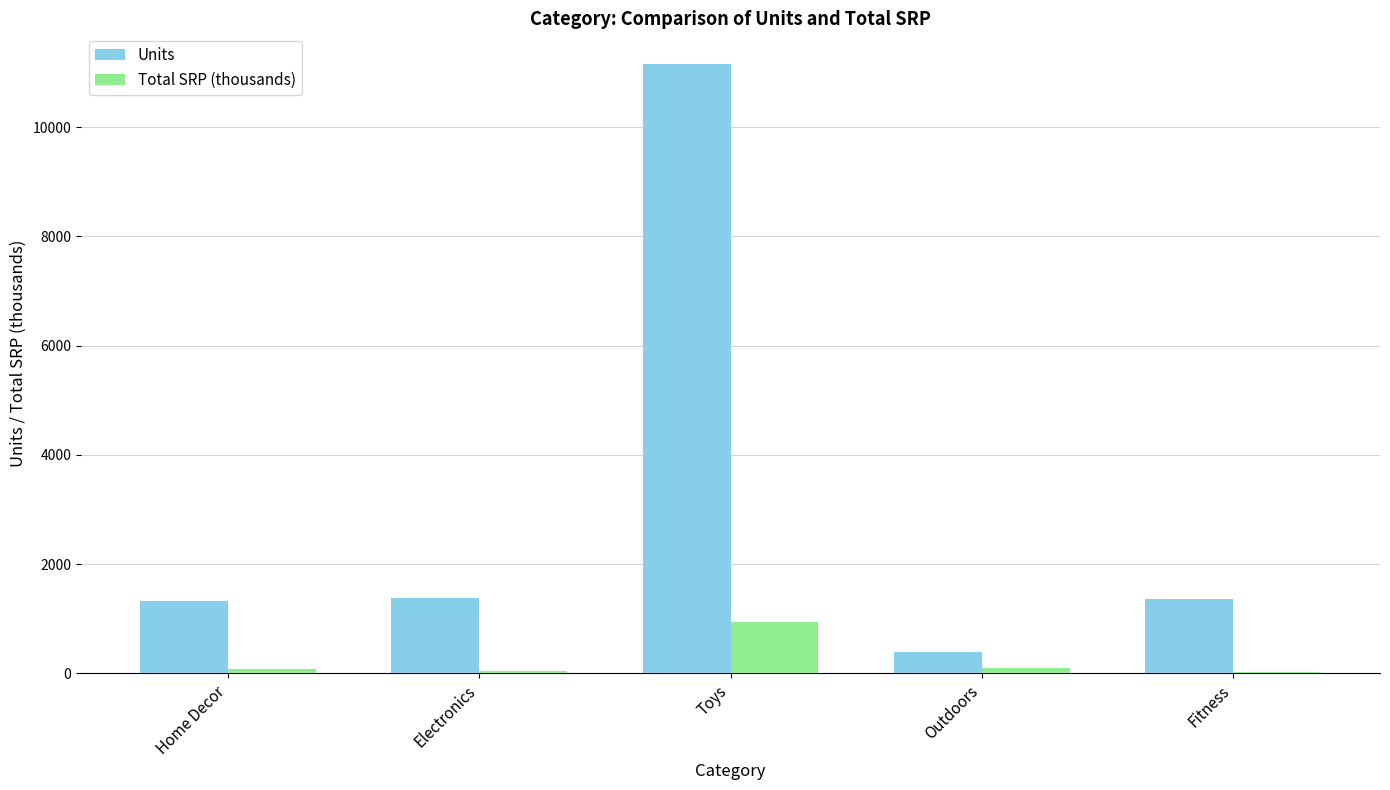

What is the total value across all series at Fitness?

1406.3